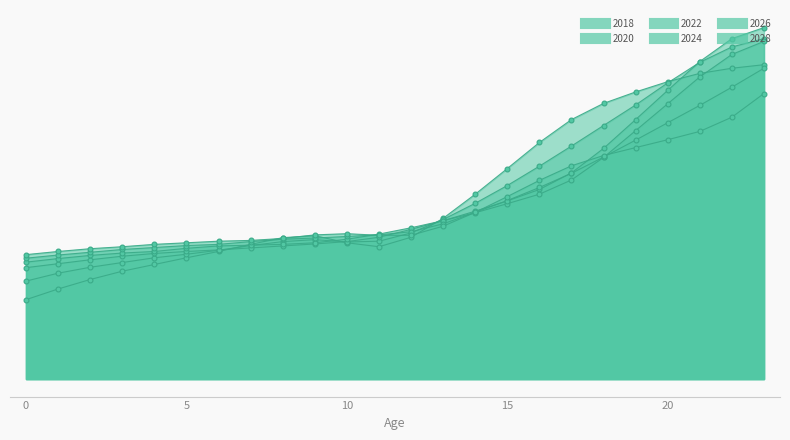

Which series changed the most between 1 and 13?

2018